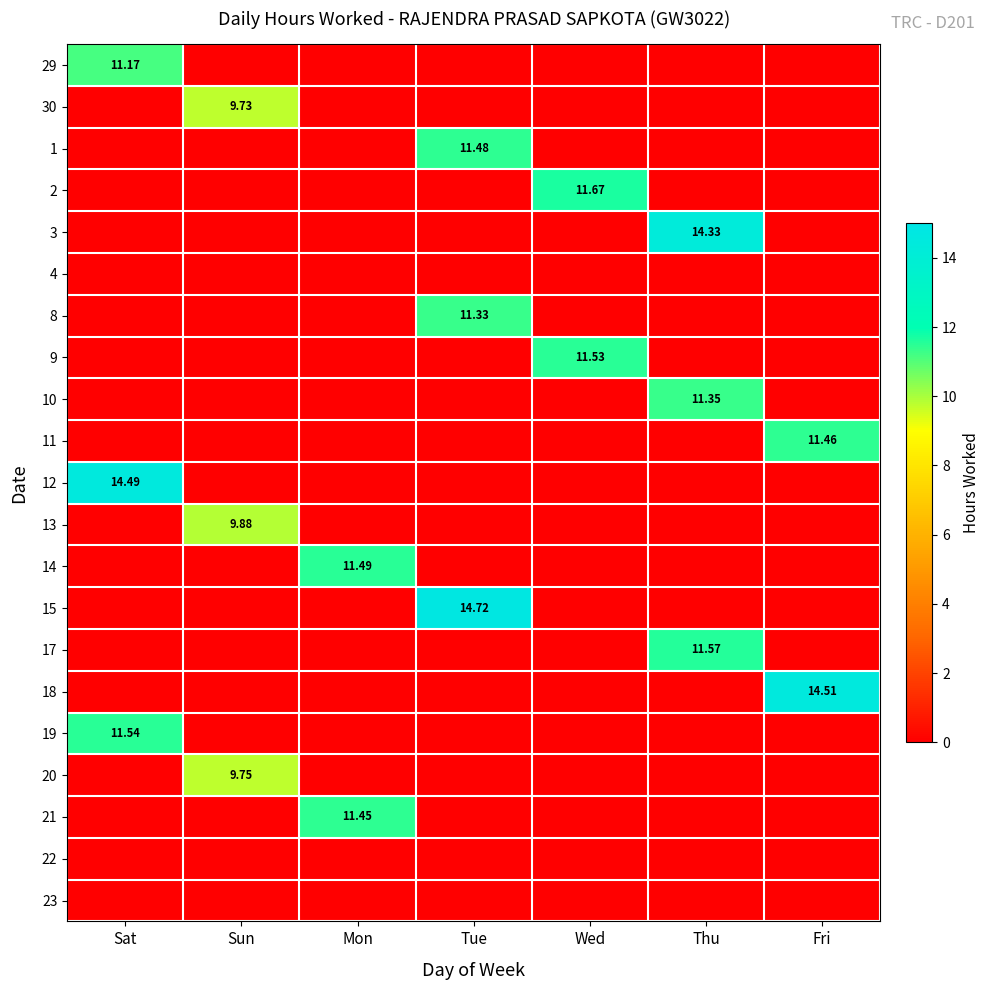

What is the difference between the 8 values at Sun and Tue?

11.3